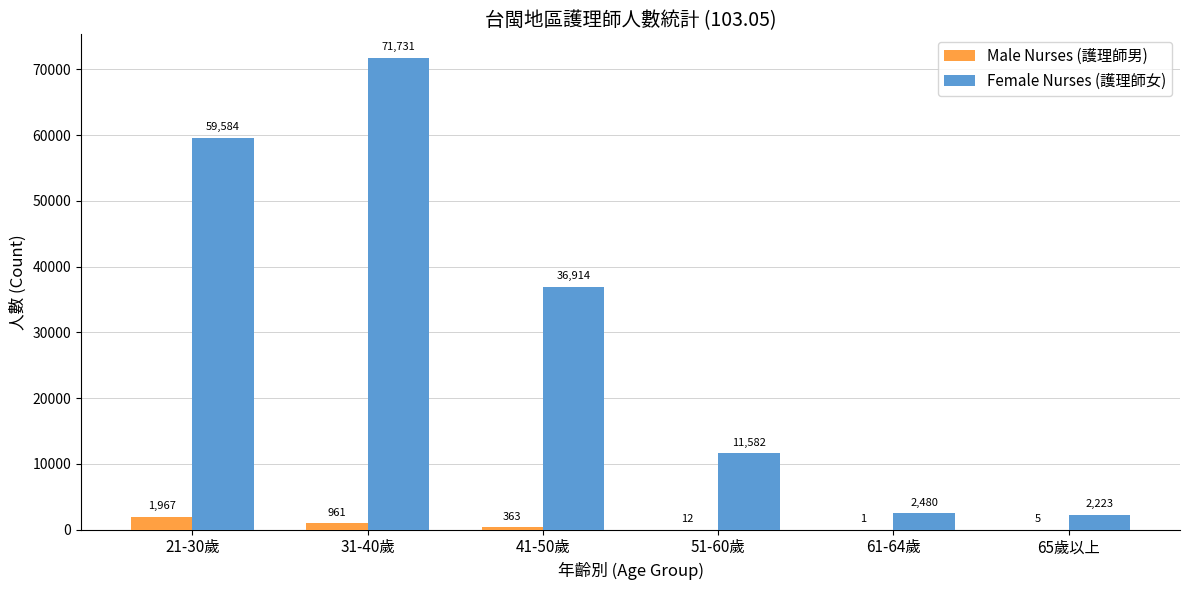

Count the number of data series in this chart.

2